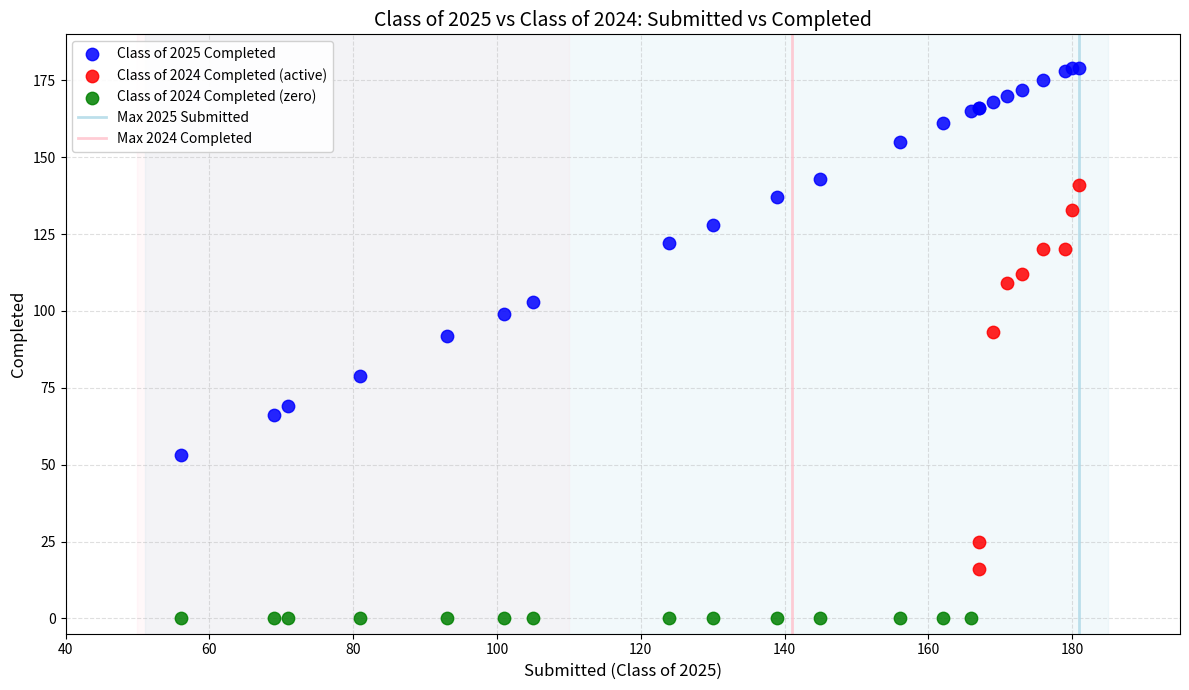

Which series contains the highest Y value?

Class of 2025 Completed